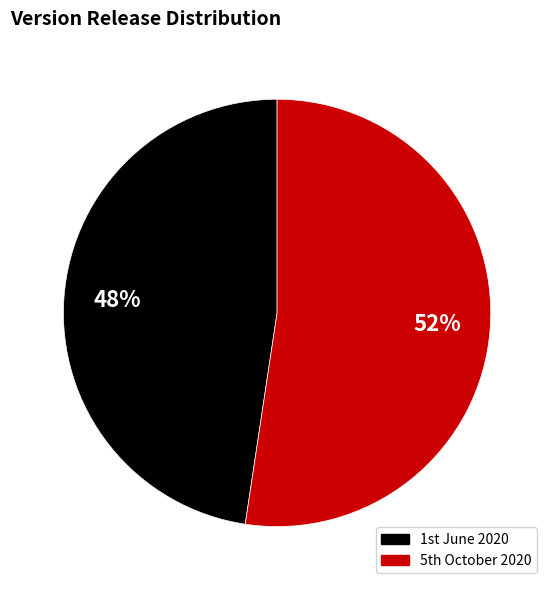

Count the number of slices in the pie.

2